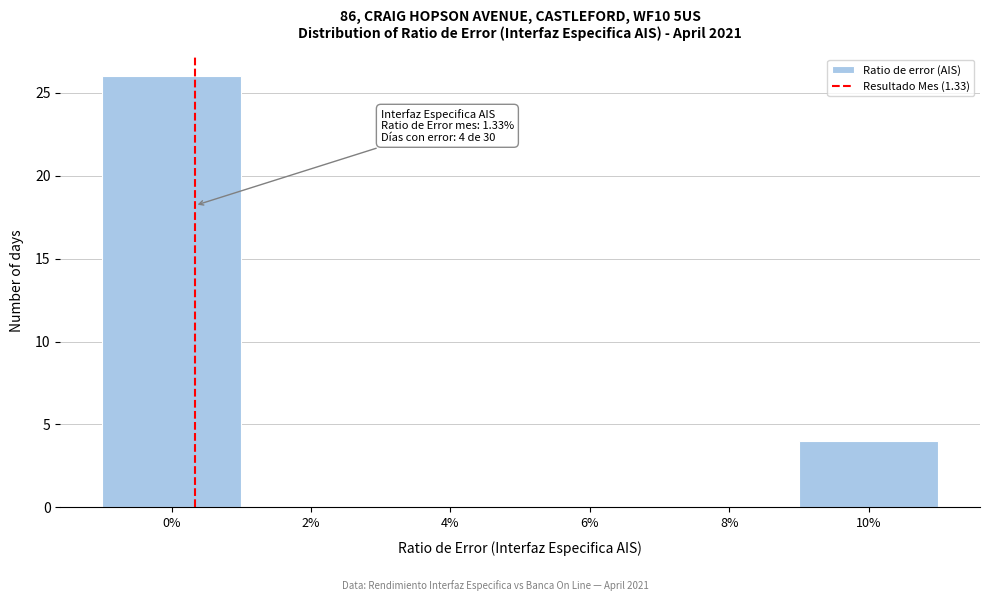

Reading right to left, list all the values displayed in this chart.

10%=4	8%=0	6%=0	4%=0	2%=0	0%=26